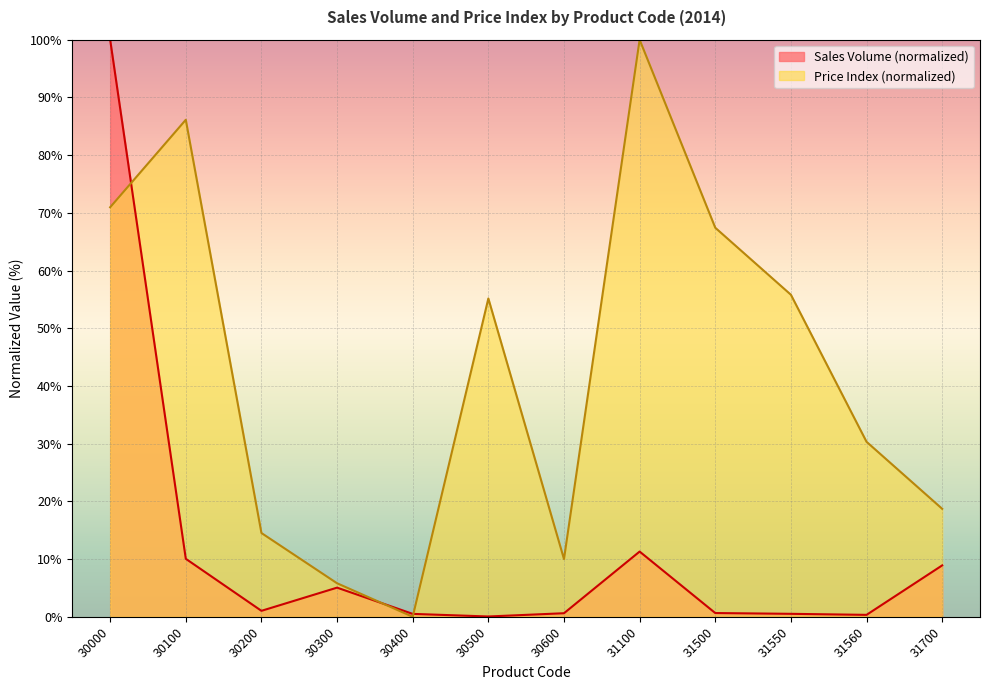

At which category is the sum across all series the highest?

30000